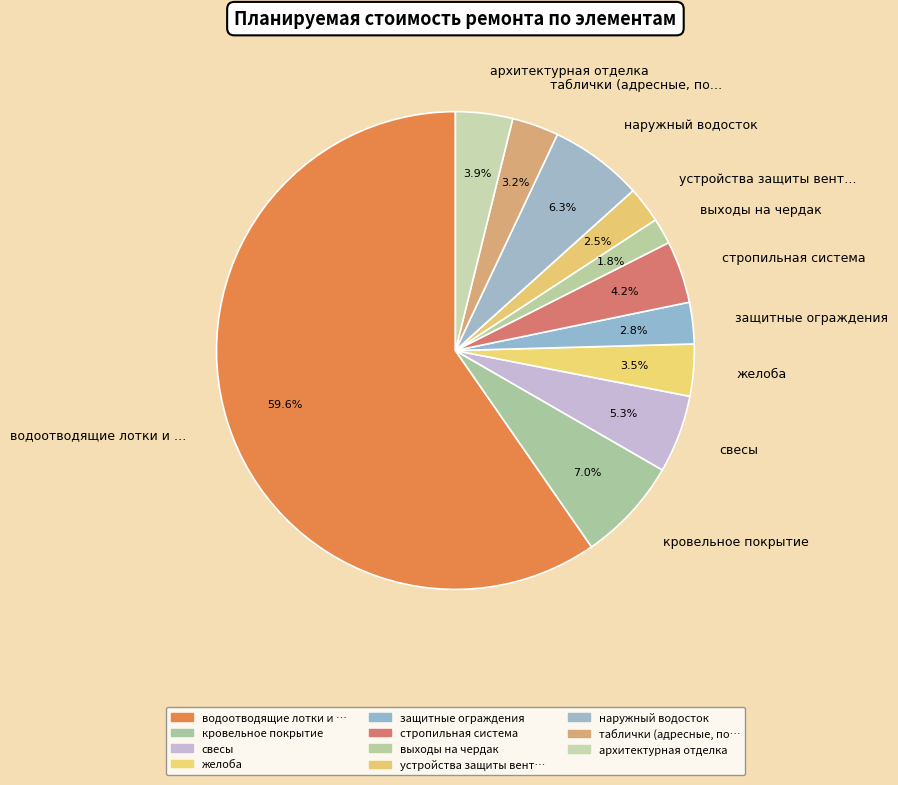

How many segments does this pie chart have?

11